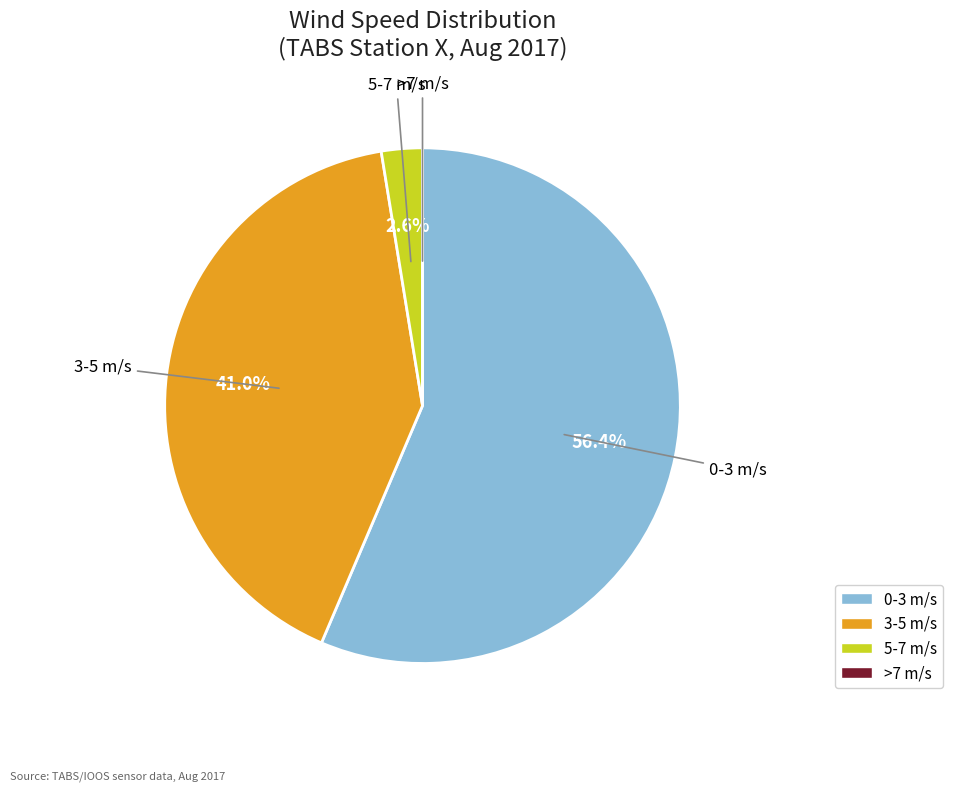

Does 0-3 m/s represent more than half of the total?

Yes